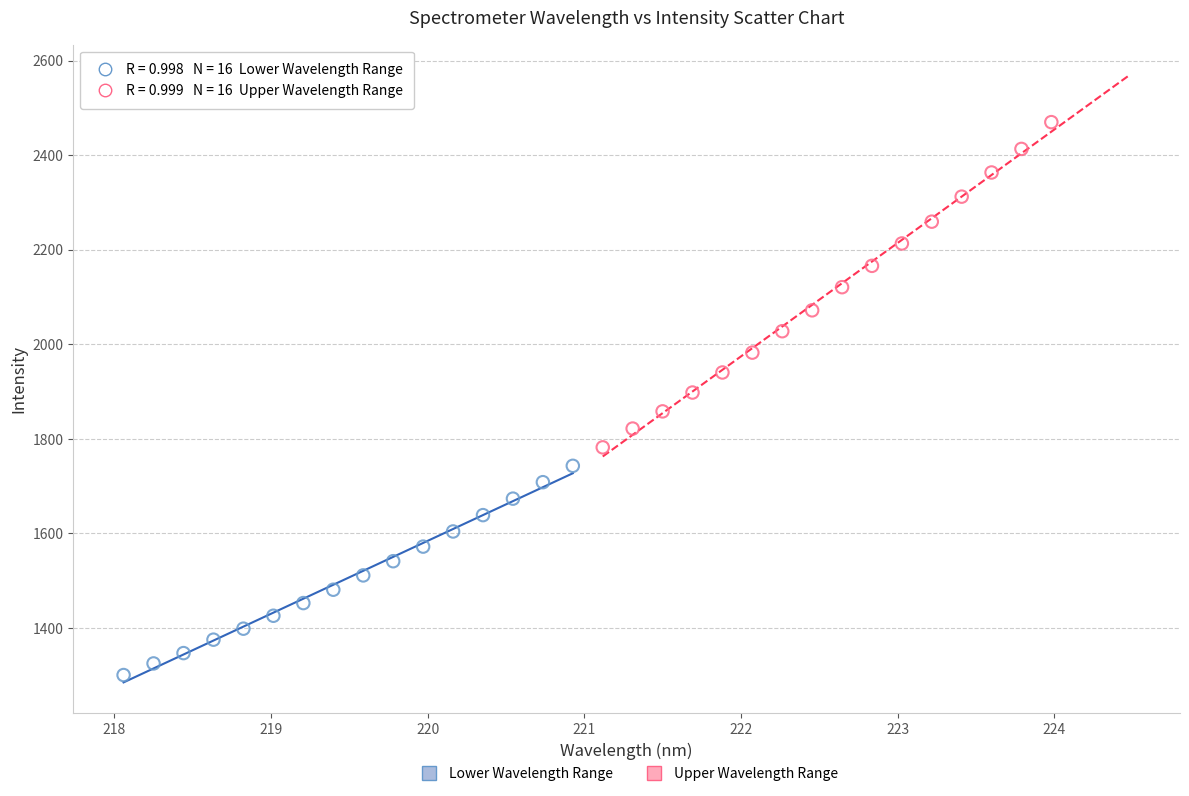

Which series contains the highest Y value?

Upper Wavelength Range